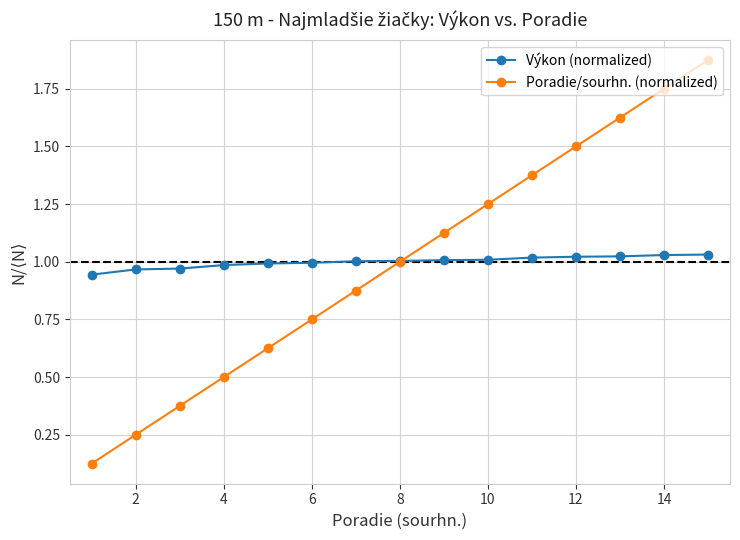

Which series ends up on top after the final intersection of Výkon (normalized) and Poradie/sourhn. (normalized)?

Poradie/sourhn. (normalized)